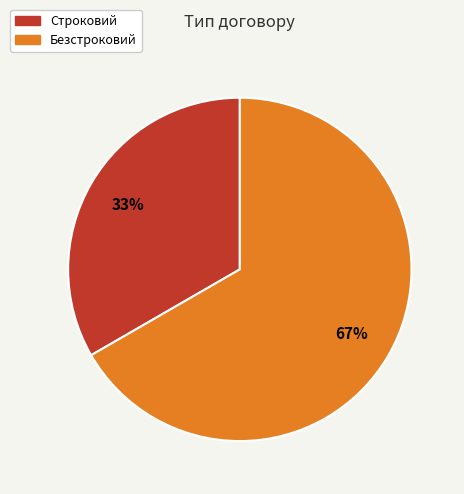

Rank the categories by value from highest to lowest.

Безстроковий, Строковий